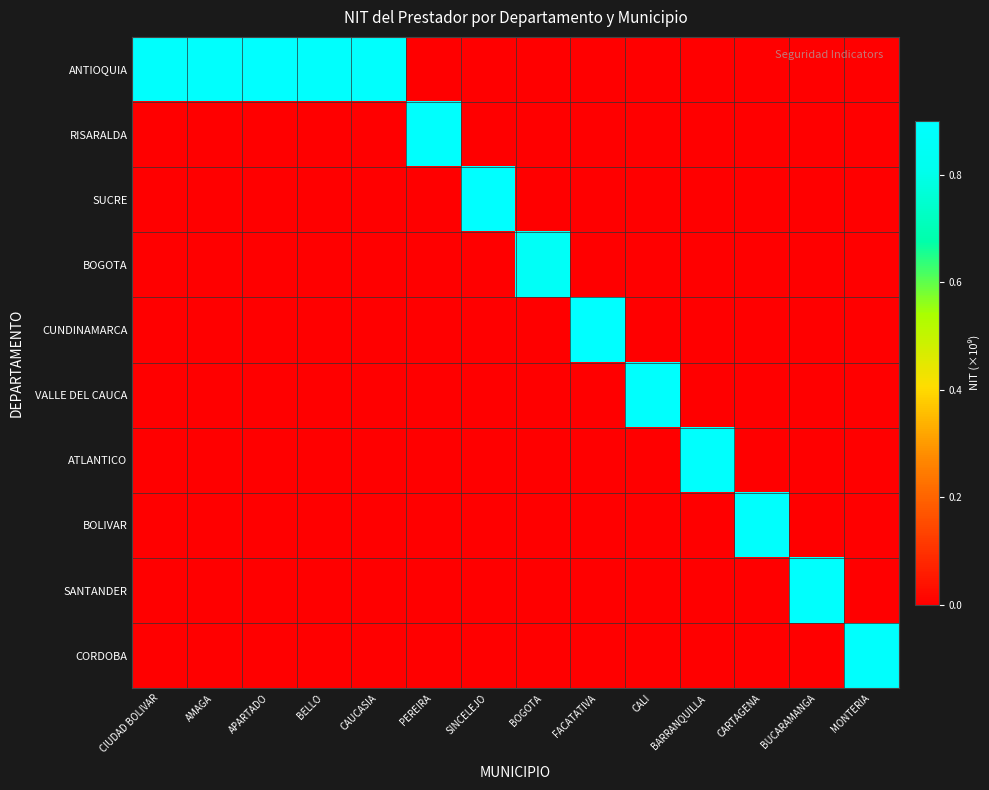

Reading left to right, extract all data points from this chart.

ANTIOQUIA: CIUDAD BOLIVAR=0.9	AMAGA=0.9	APARTADO=0.9	BELLO=0.9	CAUCASIA=0.9	PEREIRA=0.0	SINCELEJO=0.0	BOGOTA=0.0	FACATATIVA=0.0	CALI=0.0	BARRANQUILLA=0.0	CARTAGENA=0.0	BUCARAMANGA=0.0	MONTERIA=0.0
RISARALDA: CIUDAD BOLIVAR=0.0	AMAGA=0.0	APARTADO=0.0	BELLO=0.0	CAUCASIA=0.0	PEREIRA=0.9	SINCELEJO=0.0	BOGOTA=0.0	FACATATIVA=0.0	CALI=0.0	BARRANQUILLA=0.0	CARTAGENA=0.0	BUCARAMANGA=0.0	MONTERIA=0.0
SUCRE: CIUDAD BOLIVAR=0.0	AMAGA=0.0	APARTADO=0.0	BELLO=0.0	CAUCASIA=0.0	PEREIRA=0.0	SINCELEJO=0.9	BOGOTA=0.0	FACATATIVA=0.0	CALI=0.0	BARRANQUILLA=0.0	CARTAGENA=0.0	BUCARAMANGA=0.0	MONTERIA=0.0
BOGOTA: CIUDAD BOLIVAR=0.0	AMAGA=0.0	APARTADO=0.0	BELLO=0.0	CAUCASIA=0.0	PEREIRA=0.0	SINCELEJO=0.0	BOGOTA=0.9	FACATATIVA=0.0	CALI=0.0	BARRANQUILLA=0.0	CARTAGENA=0.0	BUCARAMANGA=0.0	MONTERIA=0.0
CUNDINAMARCA: CIUDAD BOLIVAR=0.0	AMAGA=0.0	APARTADO=0.0	BELLO=0.0	CAUCASIA=0.0	PEREIRA=0.0	SINCELEJO=0.0	BOGOTA=0.0	FACATATIVA=0.9	CALI=0.0	BARRANQUILLA=0.0	CARTAGENA=0.0	BUCARAMANGA=0.0	MONTERIA=0.0
VALLE DEL CAUCA: CIUDAD BOLIVAR=0.0	AMAGA=0.0	APARTADO=0.0	BELLO=0.0	CAUCASIA=0.0	PEREIRA=0.0	SINCELEJO=0.0	BOGOTA=0.0	FACATATIVA=0.0	CALI=0.9	BARRANQUILLA=0.0	CARTAGENA=0.0	BUCARAMANGA=0.0	MONTERIA=0.0
ATLANTICO: CIUDAD BOLIVAR=0.0	AMAGA=0.0	APARTADO=0.0	BELLO=0.0	CAUCASIA=0.0	PEREIRA=0.0	SINCELEJO=0.0	BOGOTA=0.0	FACATATIVA=0.0	CALI=0.0	BARRANQUILLA=0.9	CARTAGENA=0.0	BUCARAMANGA=0.0	MONTERIA=0.0
BOLIVAR: CIUDAD BOLIVAR=0.0	AMAGA=0.0	APARTADO=0.0	BELLO=0.0	CAUCASIA=0.0	PEREIRA=0.0	SINCELEJO=0.0	BOGOTA=0.0	FACATATIVA=0.0	CALI=0.0	BARRANQUILLA=0.0	CARTAGENA=0.9	BUCARAMANGA=0.0	MONTERIA=0.0
SANTANDER: CIUDAD BOLIVAR=0.0	AMAGA=0.0	APARTADO=0.0	BELLO=0.0	CAUCASIA=0.0	PEREIRA=0.0	SINCELEJO=0.0	BOGOTA=0.0	FACATATIVA=0.0	CALI=0.0	BARRANQUILLA=0.0	CARTAGENA=0.0	BUCARAMANGA=0.9	MONTERIA=0.0
CORDOBA: CIUDAD BOLIVAR=0.0	AMAGA=0.0	APARTADO=0.0	BELLO=0.0	CAUCASIA=0.0	PEREIRA=0.0	SINCELEJO=0.0	BOGOTA=0.0	FACATATIVA=0.0	CALI=0.0	BARRANQUILLA=0.0	CARTAGENA=0.0	BUCARAMANGA=0.0	MONTERIA=0.9